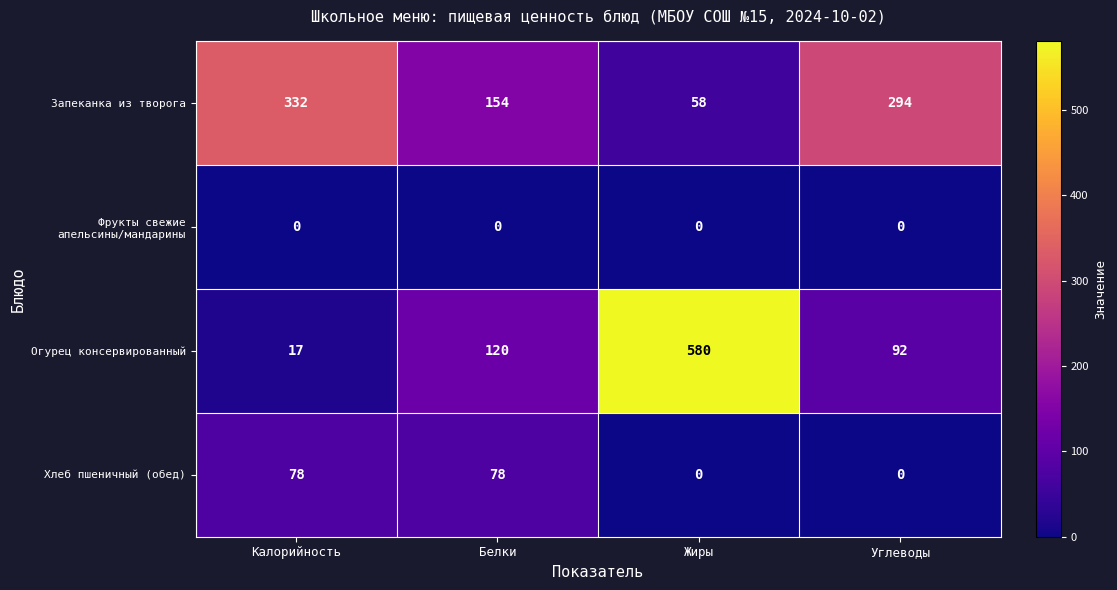

Reading left to right, transcribe all the data shown in this chart.

Запеканка из творога: 332	154	58	294
Фрукты свежие апельсины/мандарины: 0	0	0	0
Огурец консервированный: 17	120	580	92
Хлеб пшеничный (обед): 78	78	0	0